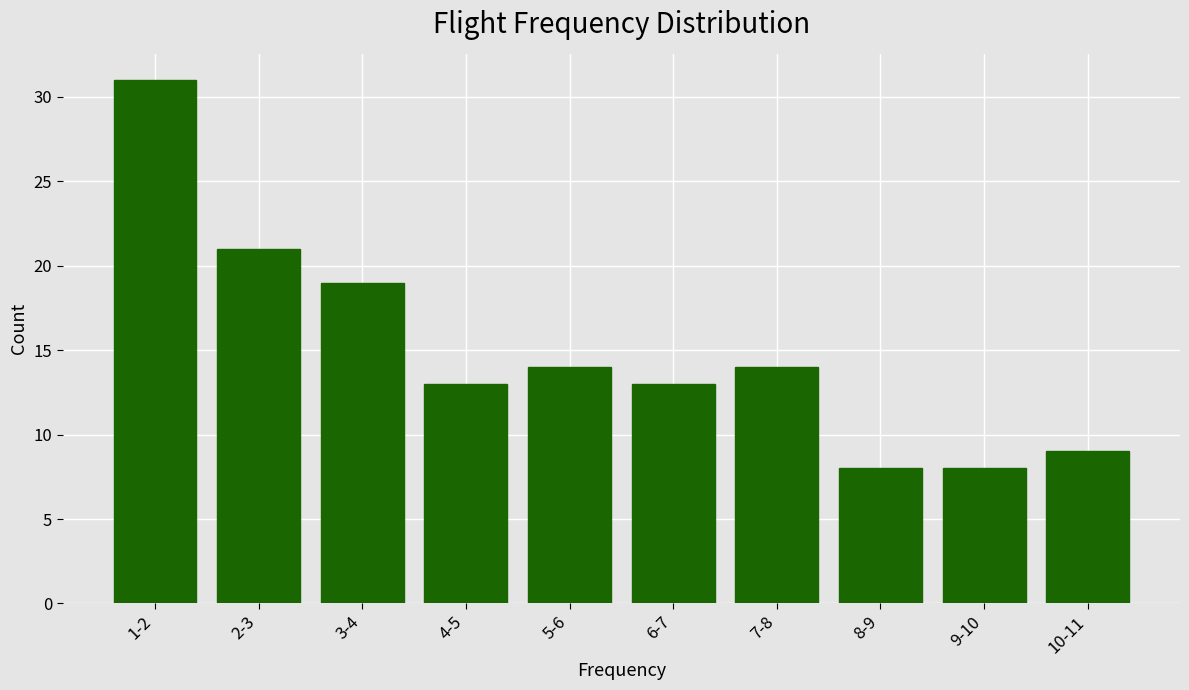

Reading left to right, transcribe all the data shown in this chart.

1-2=31	2-3=21	3-4=19	4-5=13	5-6=14	6-7=13	7-8=14	8-9=8	9-10=8	10-11=9